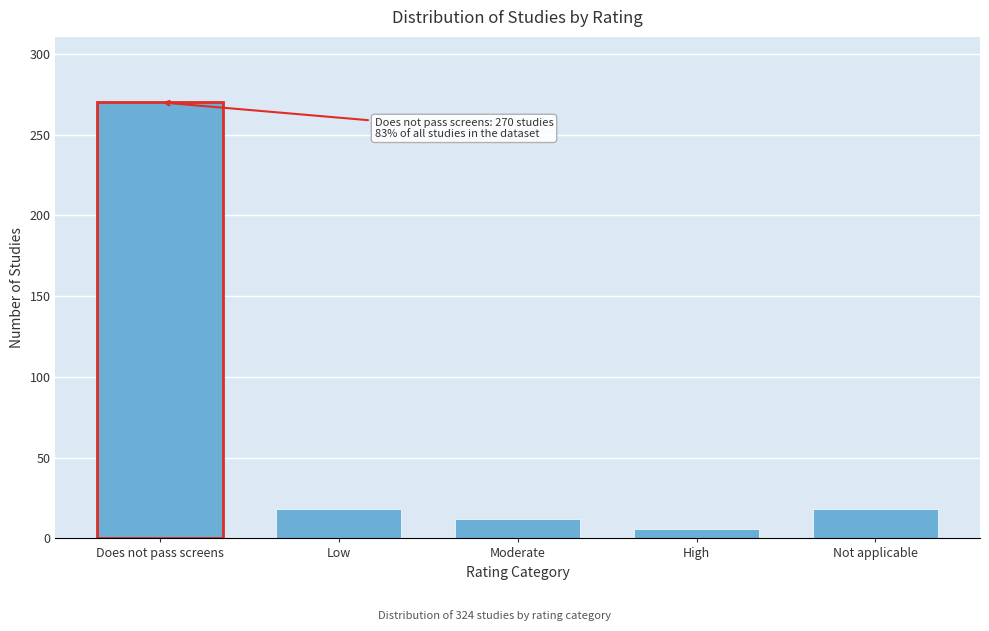

Reading left to right, transcribe all the data shown in this chart.

270	18	12	6	18